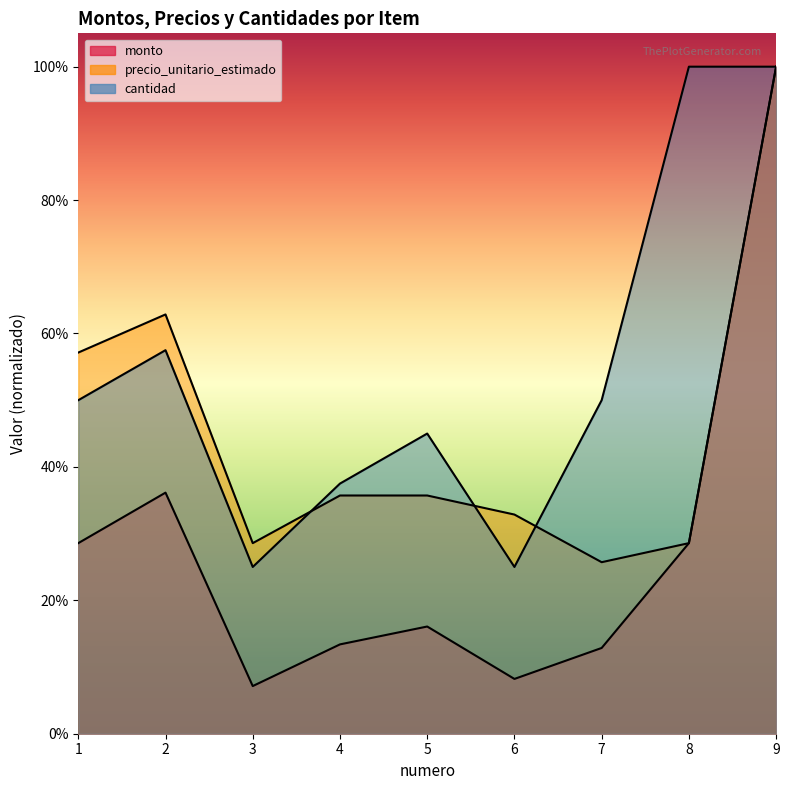

In cantidad, how many points are lower than both neighbors (excluding endpoints)?

2